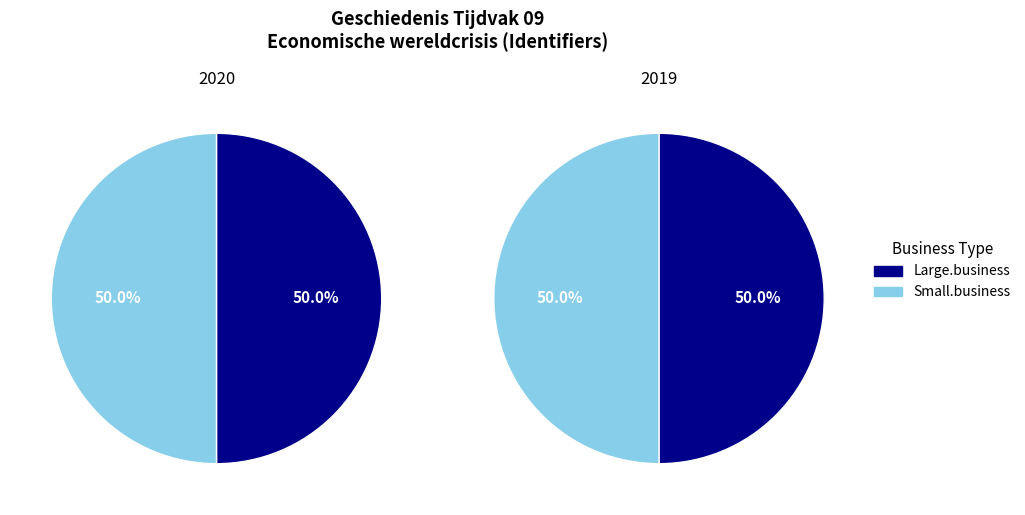

Is there a majority slice in this chart?

No